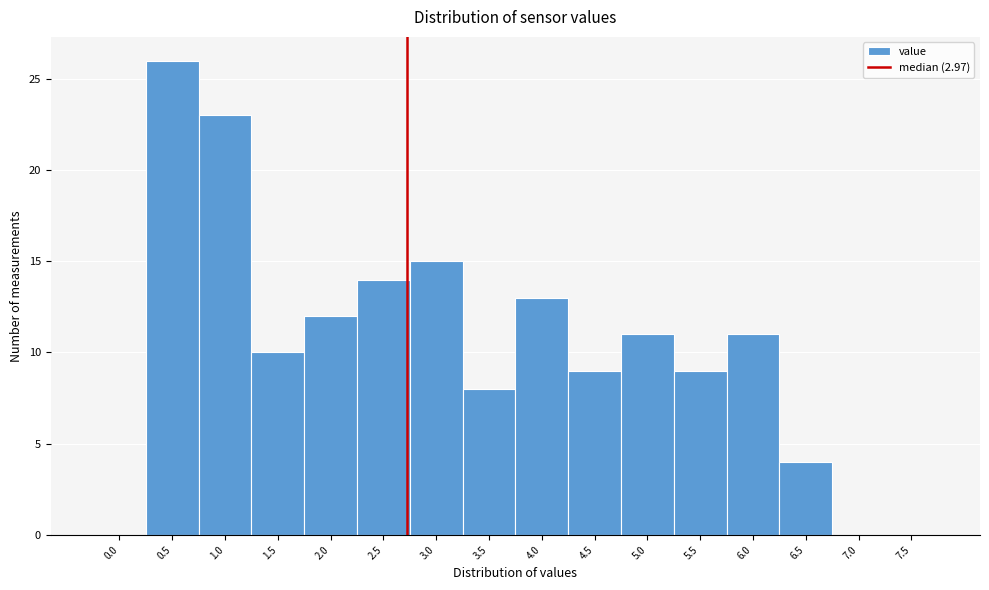

Reading left to right, list all the values displayed in this chart.

0.0=0	0.5=26	1.0=23	1.5=10	2.0=12	2.5=14	3.0=15	3.5=8	4.0=13	4.5=9	5.0=11	5.5=9	6.0=11	6.5=4	7.0=0	7.5=0